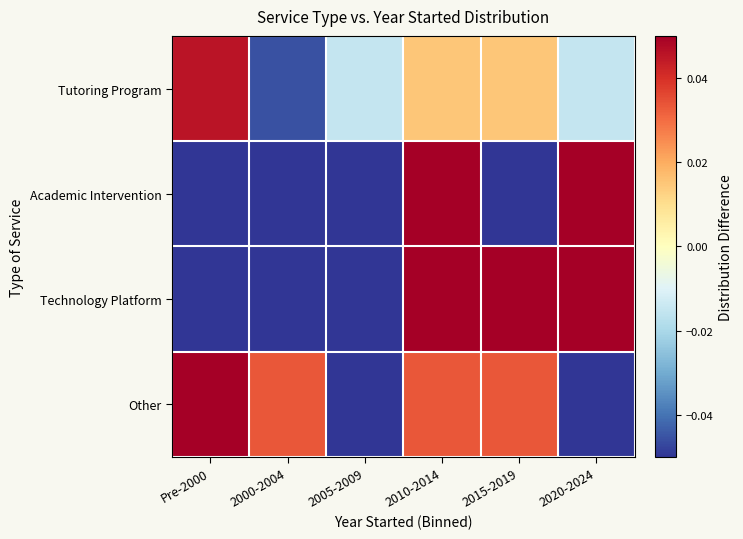

Rank the series by their average value, from lowest to highest.

Technology Platform, Academic Intervention, Tutoring Program, Other